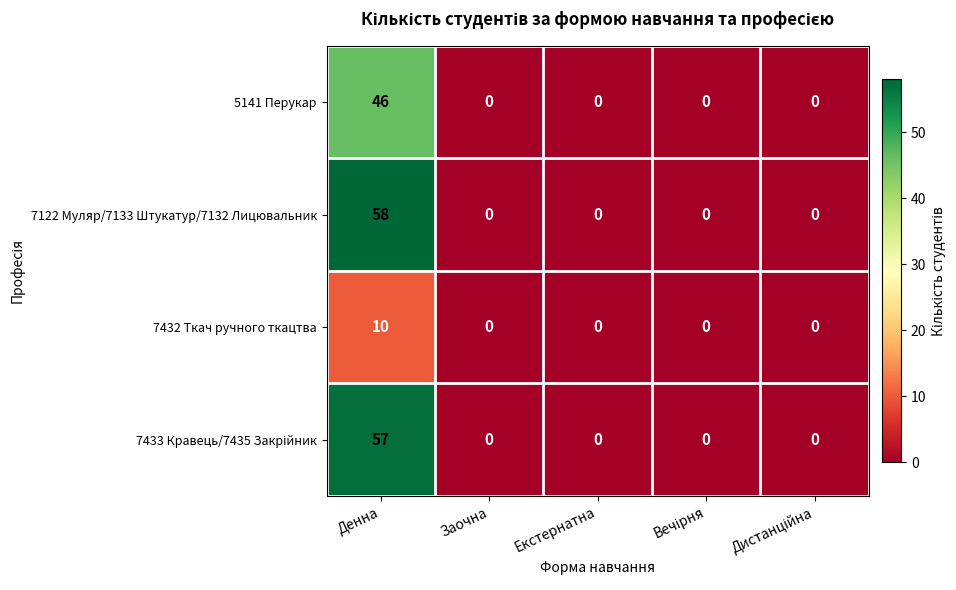

What is the maximum value shown in the chart?

58